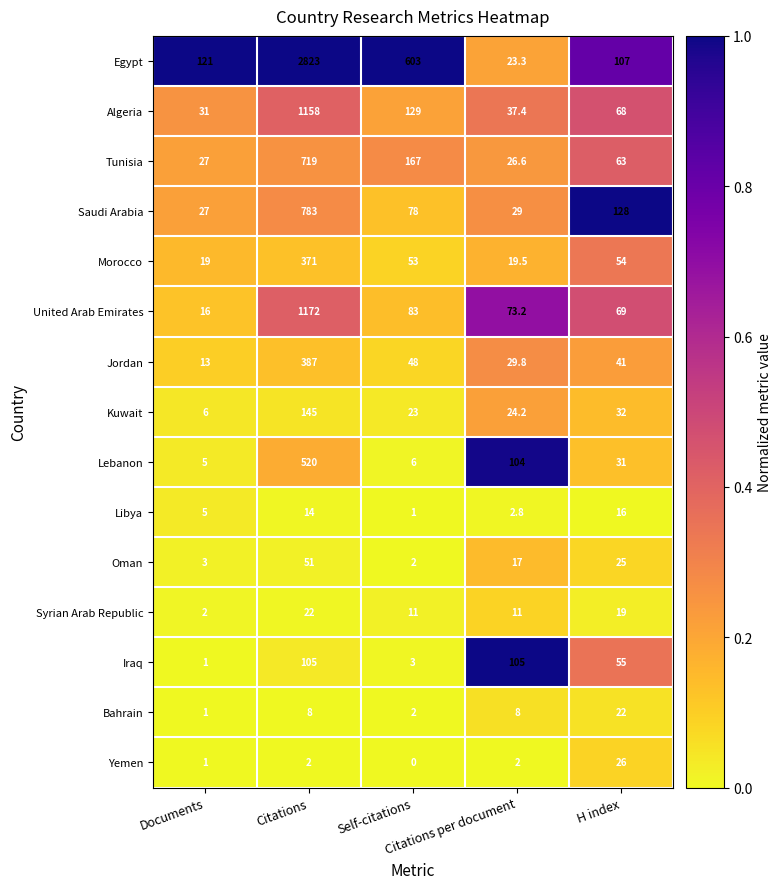

Which series has the widest spread of values?

Egypt